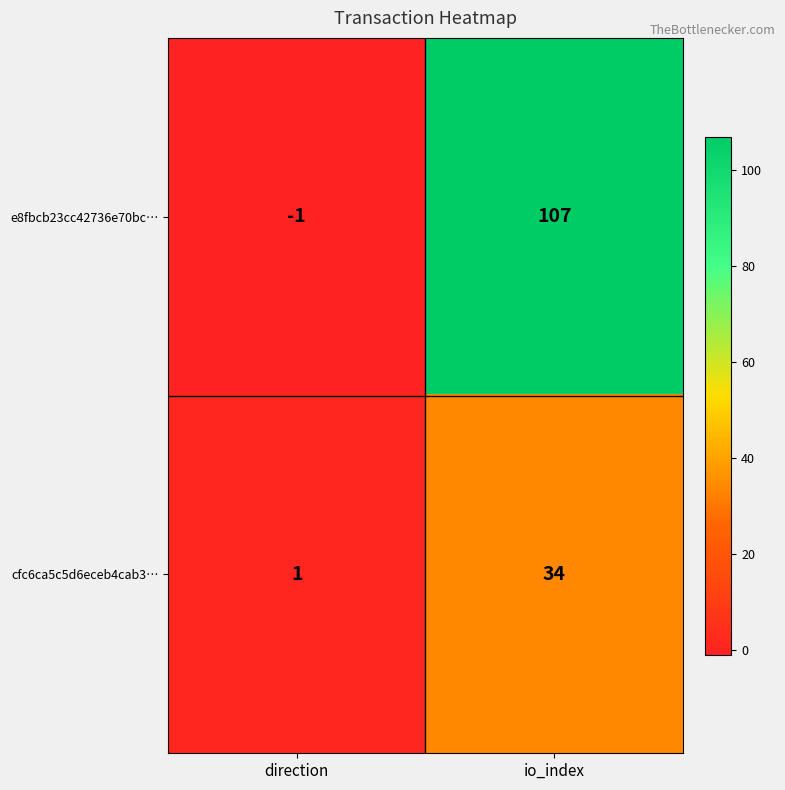

True or false: cfc6ca5c5d6eceb4cab3… has a value of 1 at direction.

True